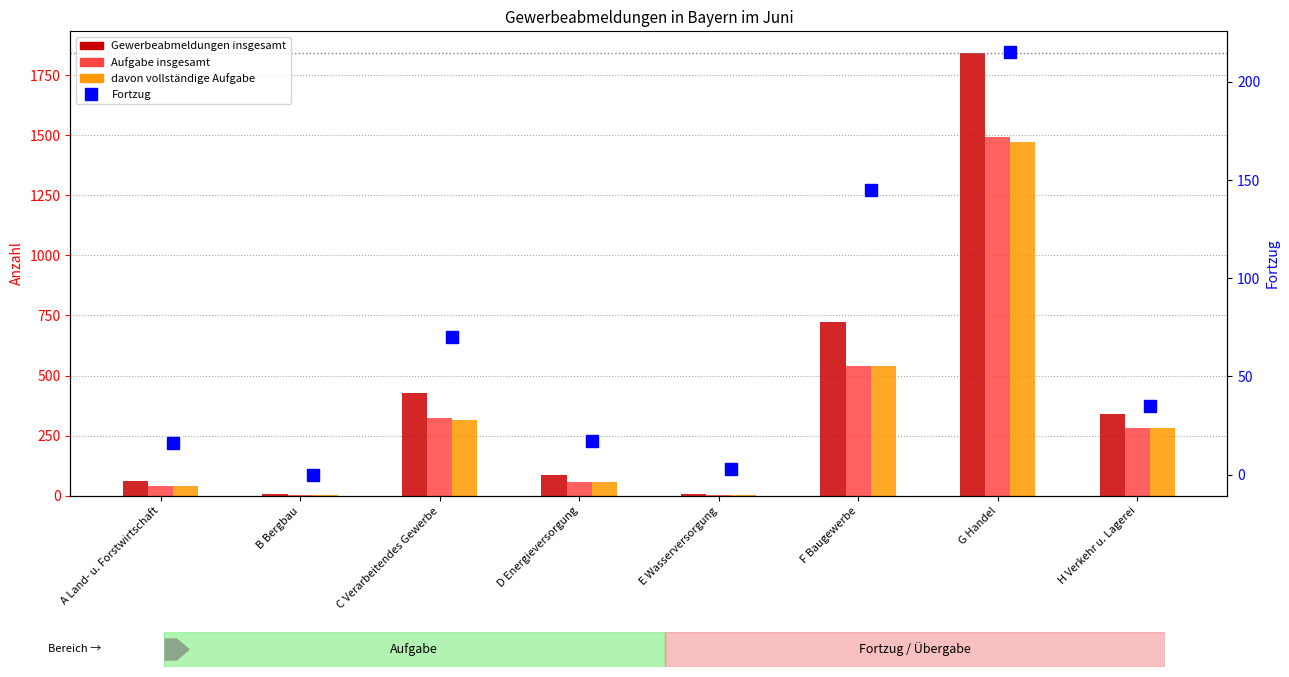

What position from the left is E Wasserversorgung?

5